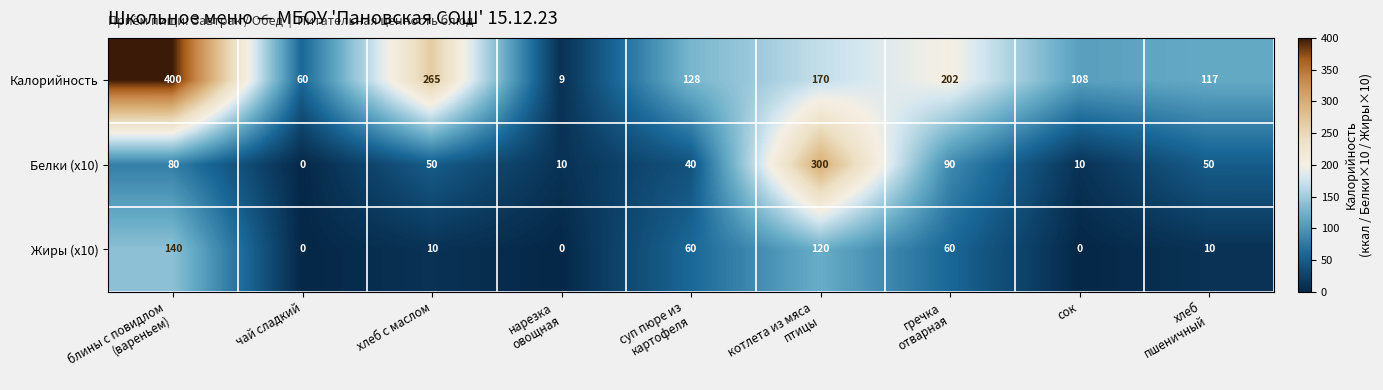

The value of Жиры (x10) at сок is 52. True or false?

False